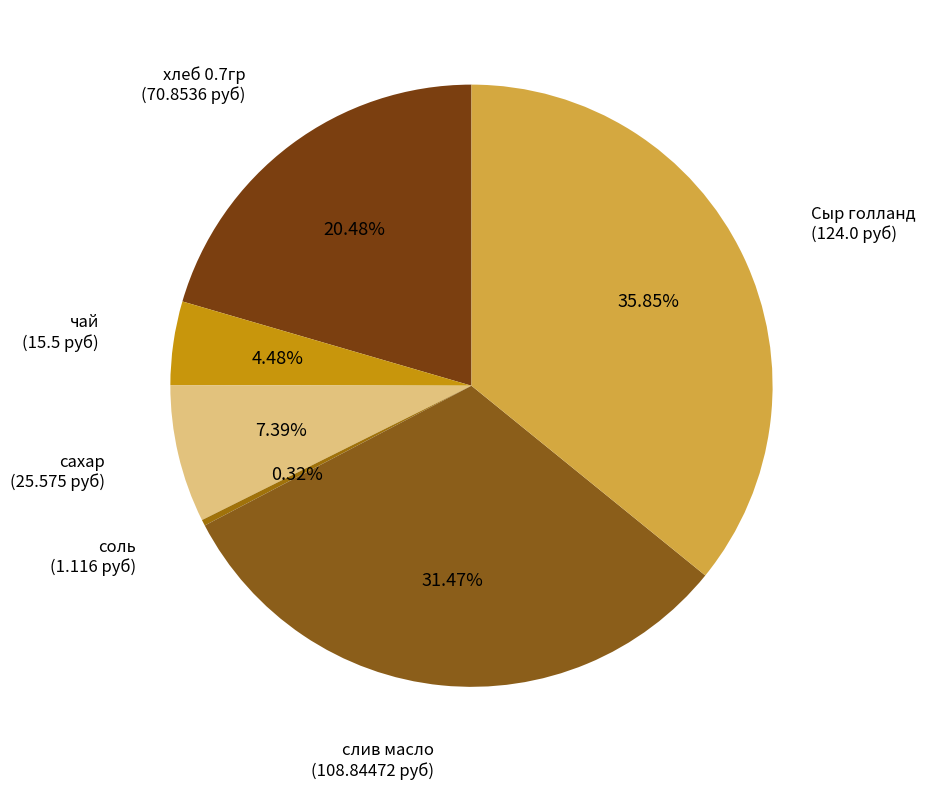

Count the number of slices in the pie.

6